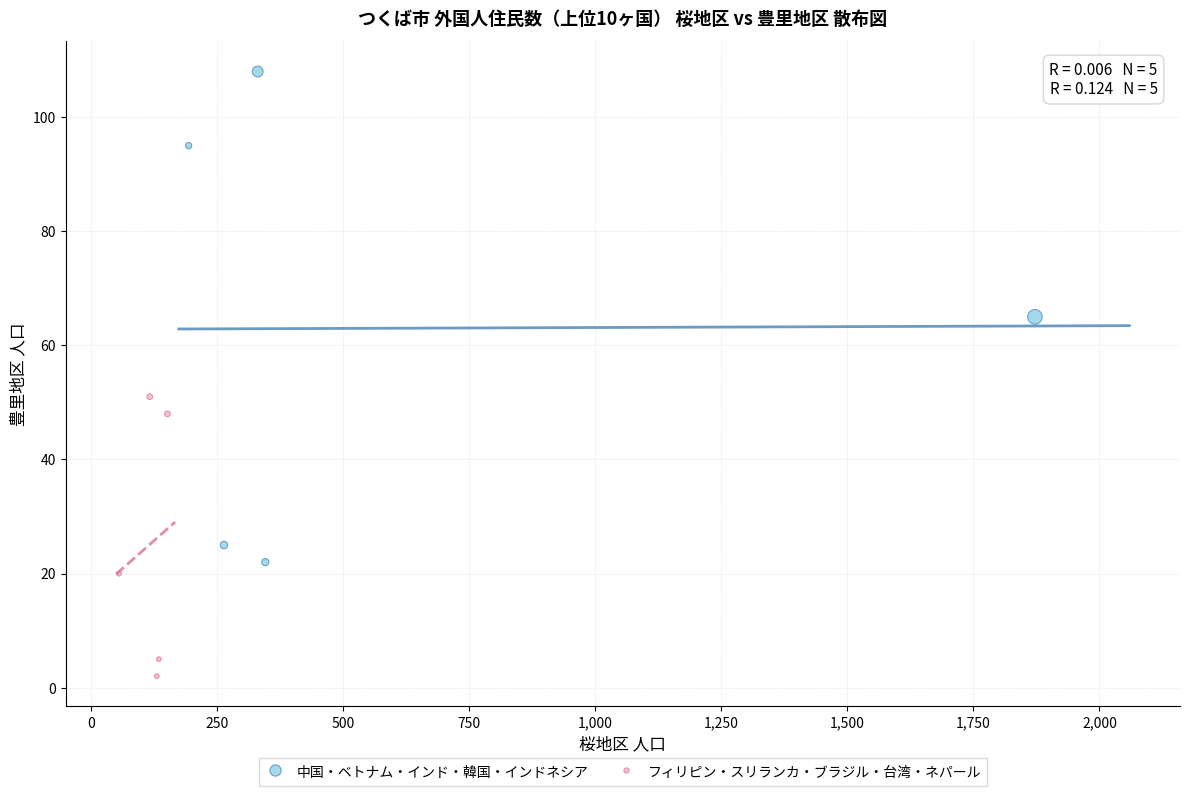

Which series contains the lowest Y value?

フィリピン・スリランカ・ブラジル・台湾・ネパール